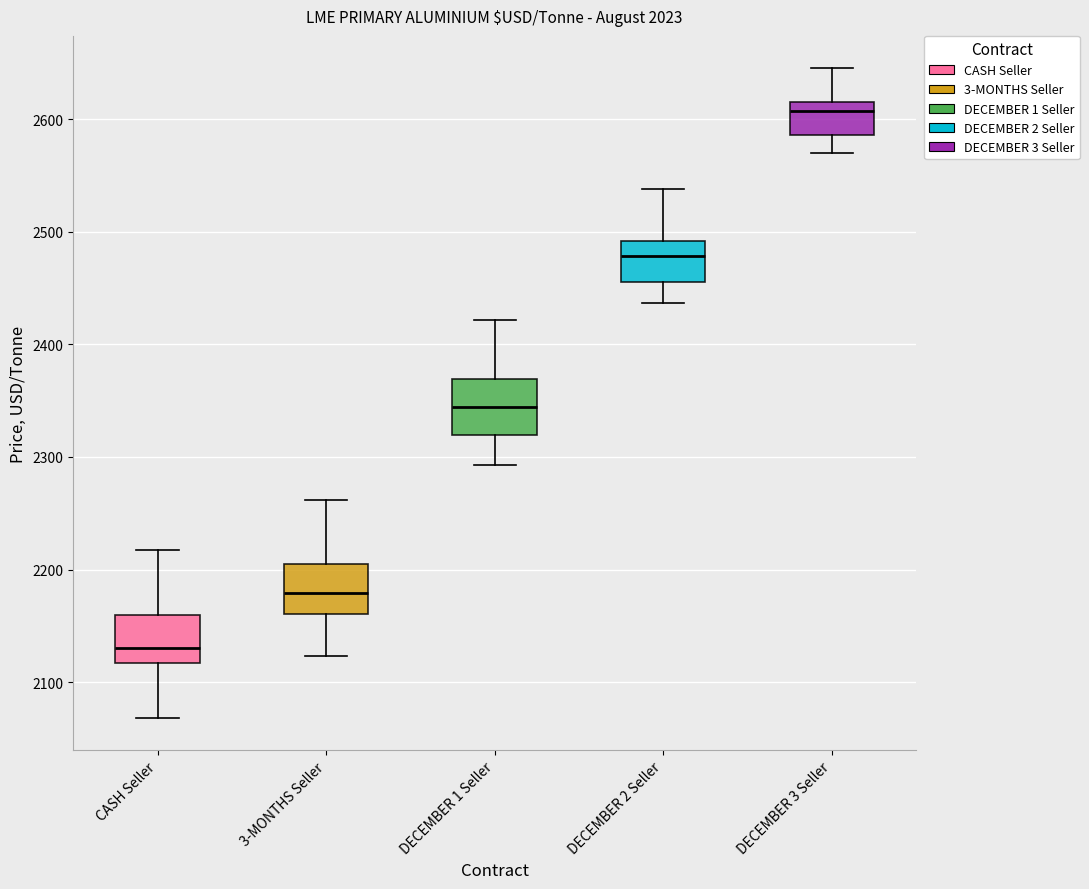

Reading left to right, transcribe this box plot: for each box, give where its median line is, the range the box spans, and where its two whiskers end, as read against the y-axis. The values are not printed on the chart, so give them approximately, as read against the axis.

CASH Seller: median 2130, box 2120 to 2160, whiskers 2070 to 2220
3-MONTHS Seller: median 2180, box 2160 to 2200, whiskers 2120 to 2260
DECEMBER 1 Seller: median 2340, box 2320 to 2370, whiskers 2290 to 2420
DECEMBER 2 Seller: median 2480, box 2460 to 2490, whiskers 2440 to 2540
DECEMBER 3 Seller: median 2610, box 2590 to 2620, whiskers 2570 to 2650